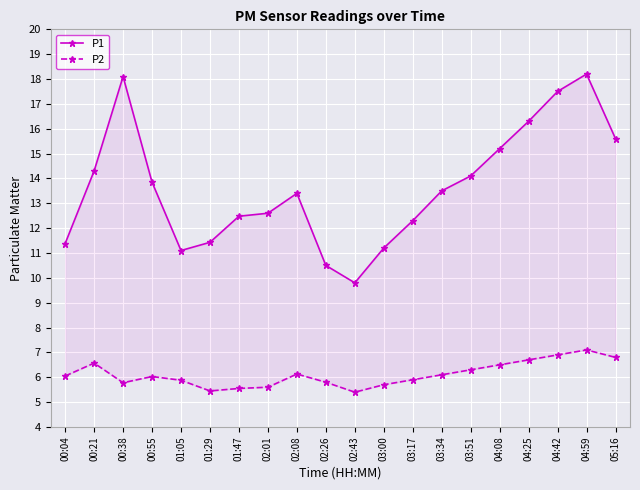

True or false: P2 and P1 cross at least once.

False